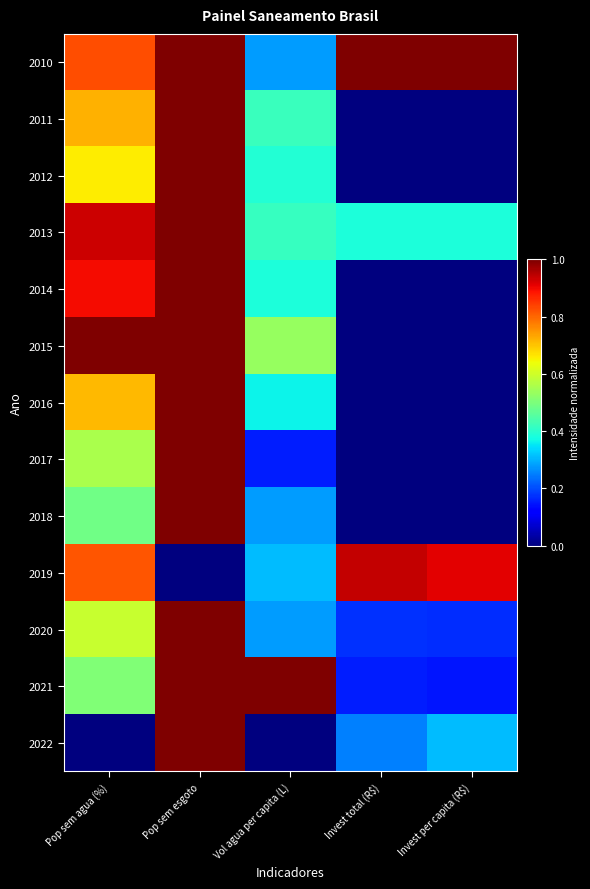

List the series in order of their peak value, lowest first.

2019, 2010, 2011, 2012, 2013, 2014, 2015, 2016, 2017, 2018, 2020, 2021, 2022